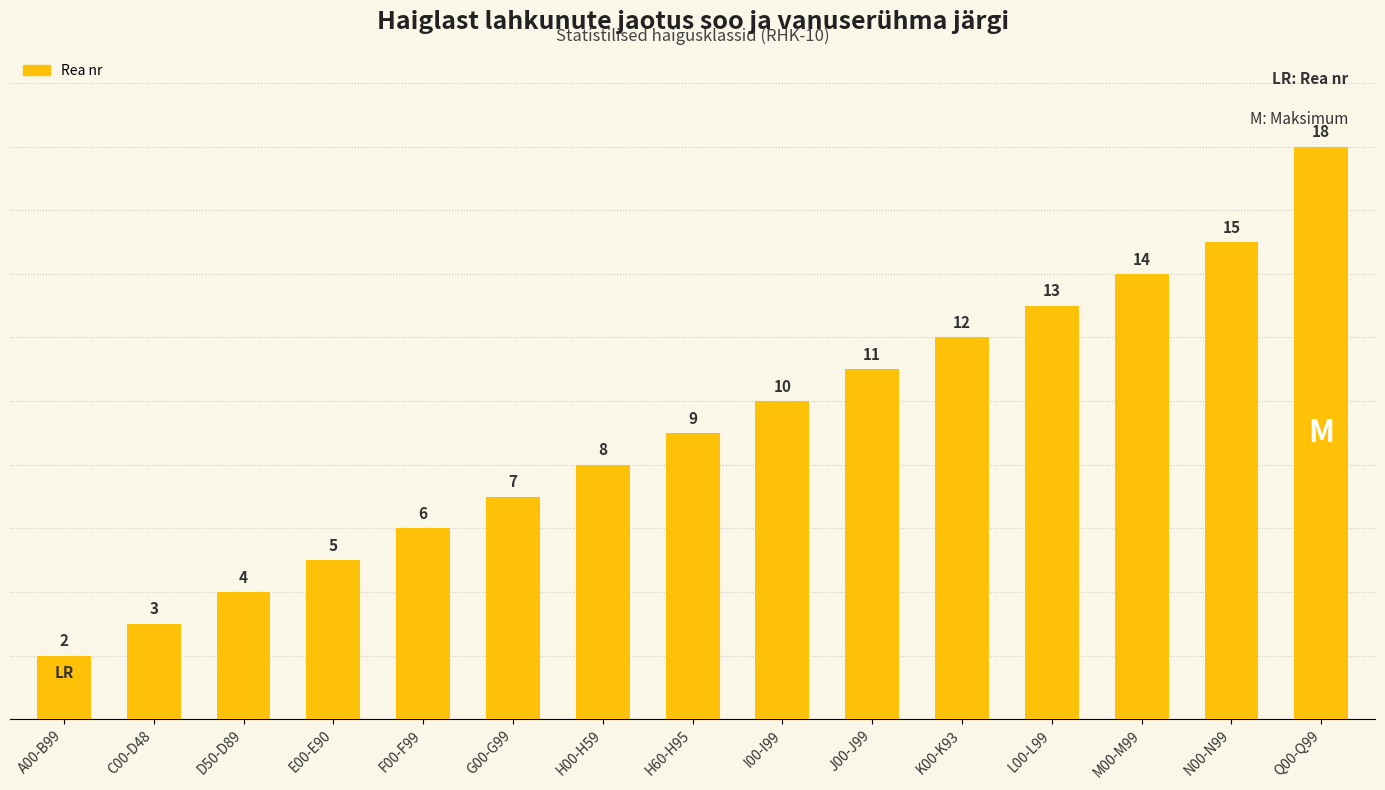

List the labels in order of value, largest first.

Q00-Q99, N00-N99, M00-M99, L00-L99, K00-K93, J00-J99, I00-I99, H60-H95, H00-H59, G00-G99, F00-F99, E00-E90, D50-D89, C00-D48, A00-B99